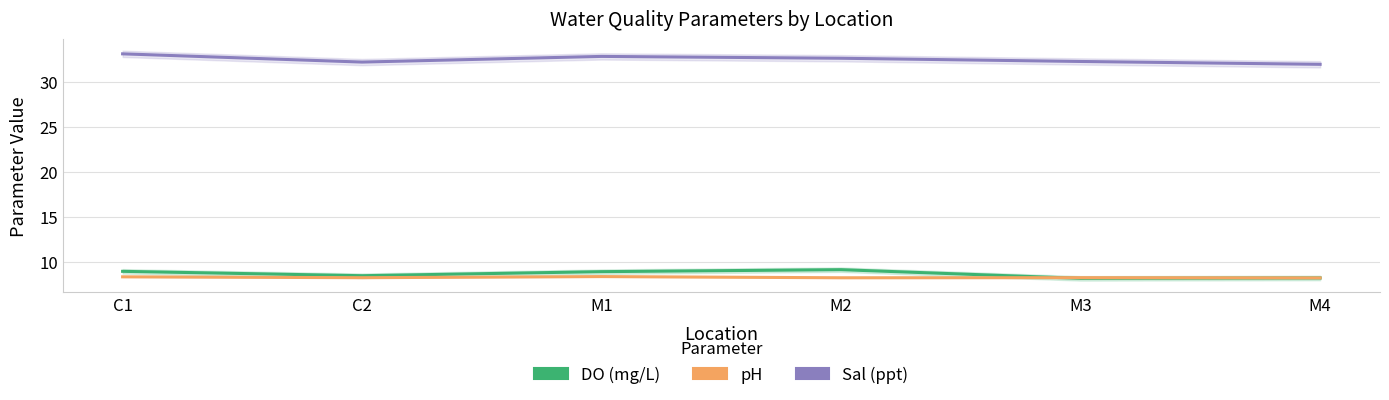

What are all the series names shown in the legend?

DO (mg/L), pH, Sal (ppt)